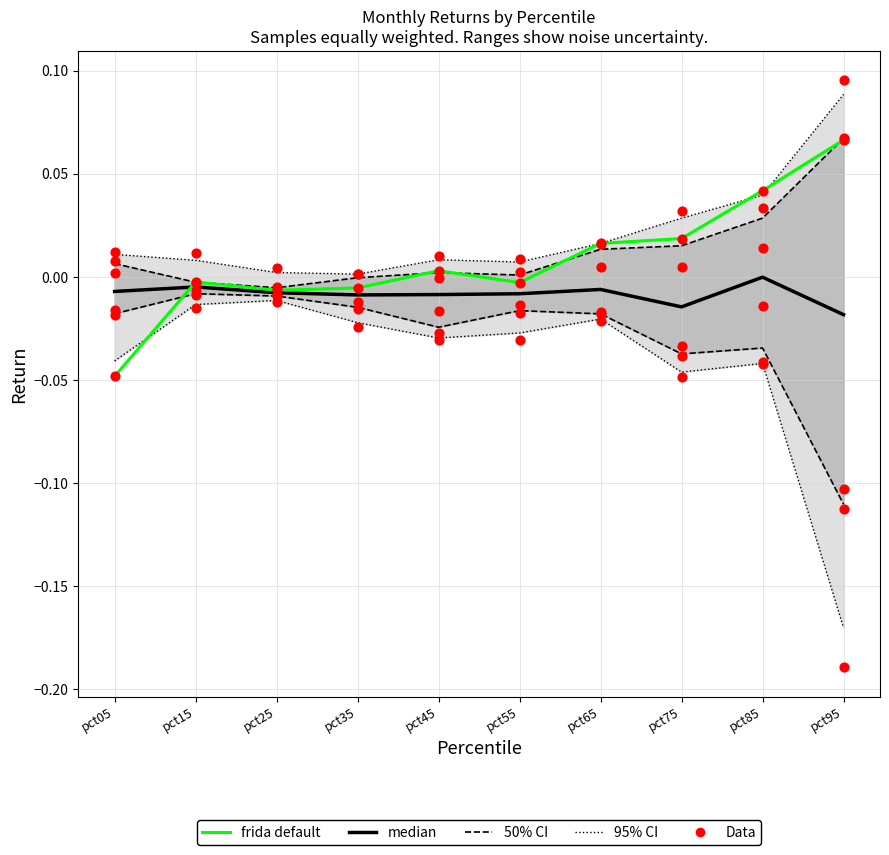

Which series has the largest total across all categories?

frida default